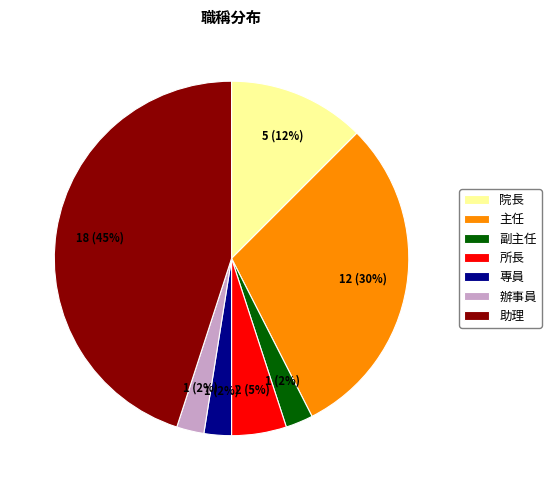

Does any single category account for the majority?

No